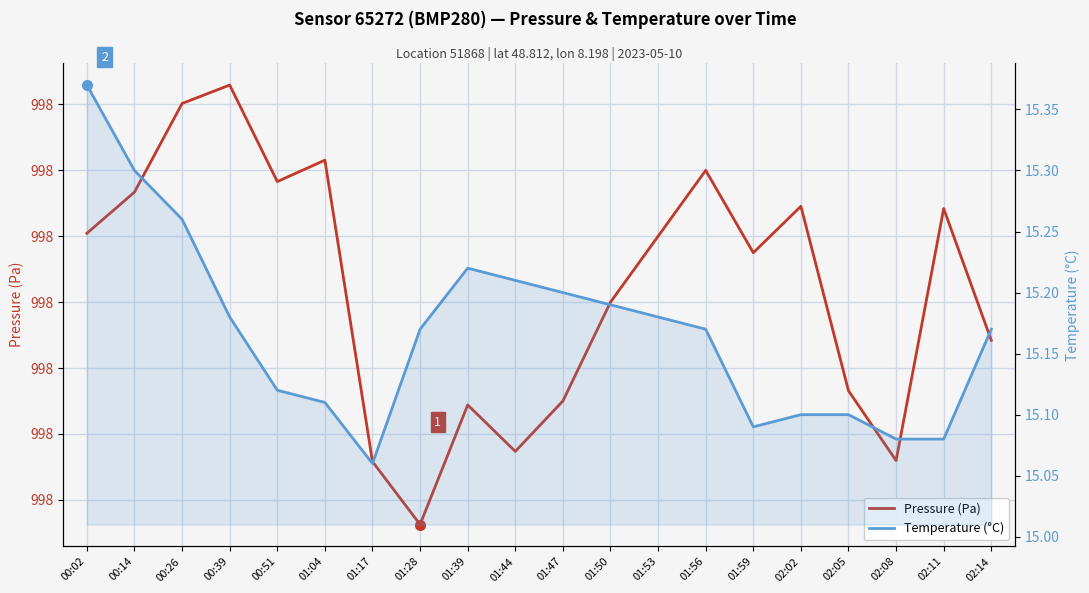

What is the label of the 1st point from the right?

02:14